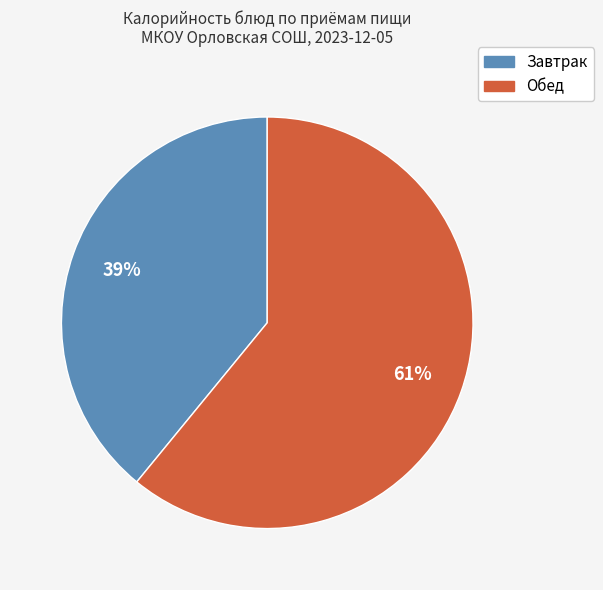

To the nearest percent, what is the average slice percentage?

50%